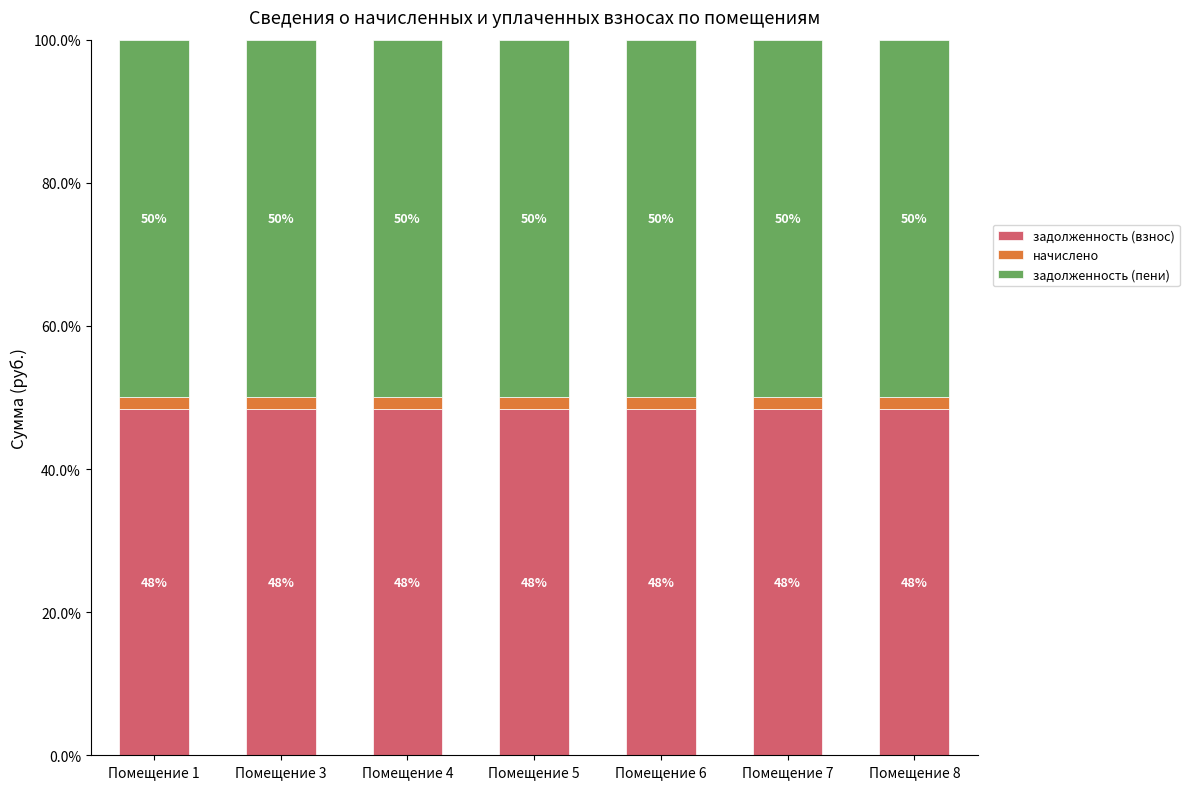

Count the задолженность (взнос) values in the range 48 to 49.

7